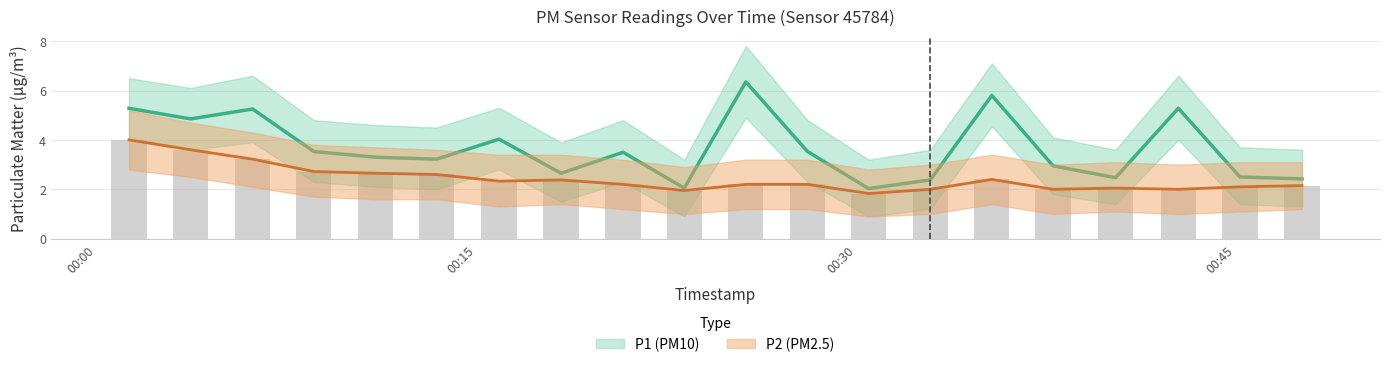

At which category is the sum across all series the highest?

00:00